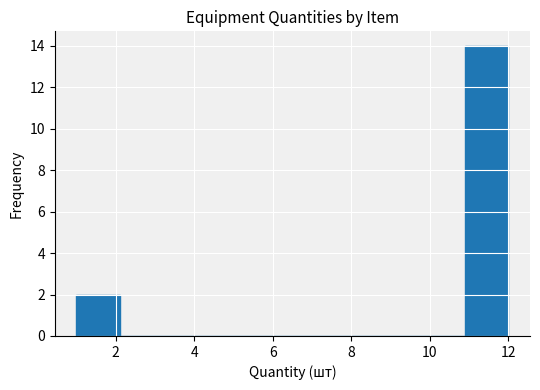

Reading left to right, list every bar in this chart as the range it spans on the x-axis followed by its height. Neither the bar edges nor the heights are printed on the chart, so give them approximately, as read against the axes.

1.0 to 2.1: 2
2.1 to 3.2: 0
3.2 to 4.3: 0
4.3 to 5.4: 0
5.4 to 6.5: 0
6.5 to 7.6: 0
7.6 to 8.7: 0
8.7 to 9.8: 0
9.8 to 10.9: 0
10.9 to 12.0: 14